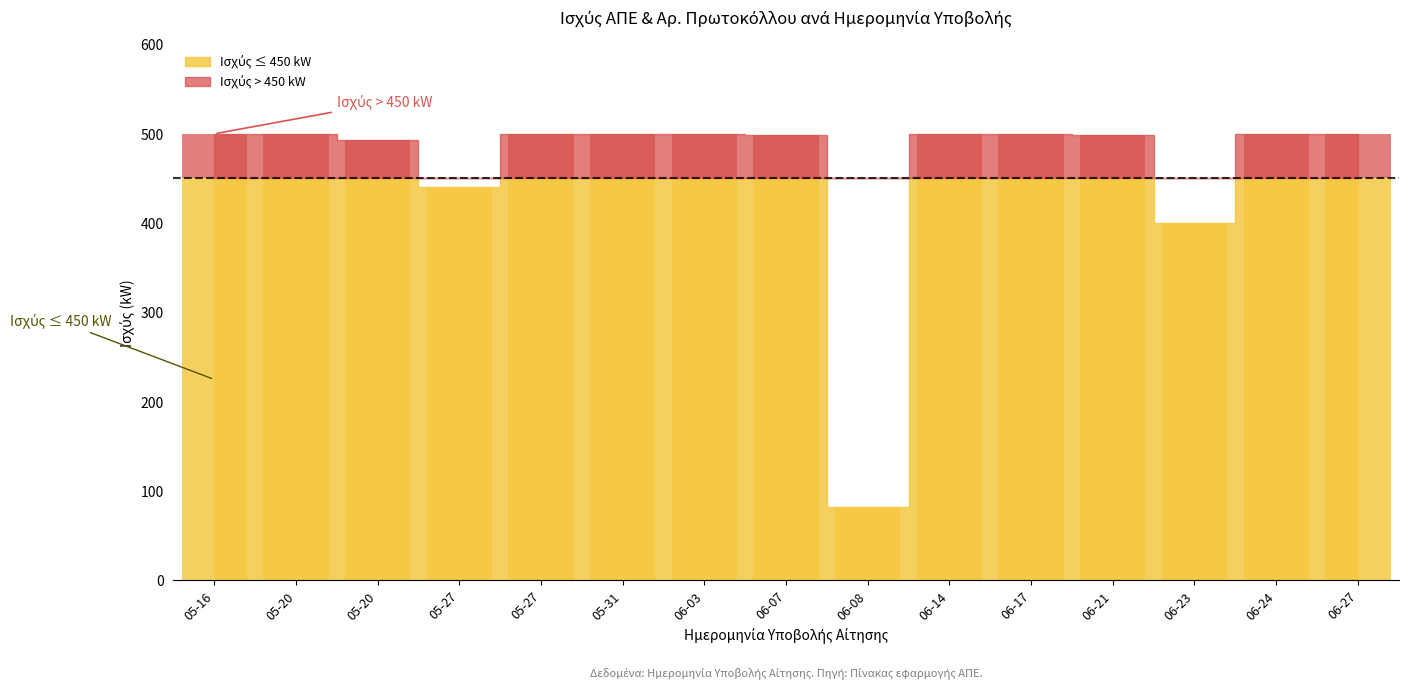

What is the sum of all values?

6322.6